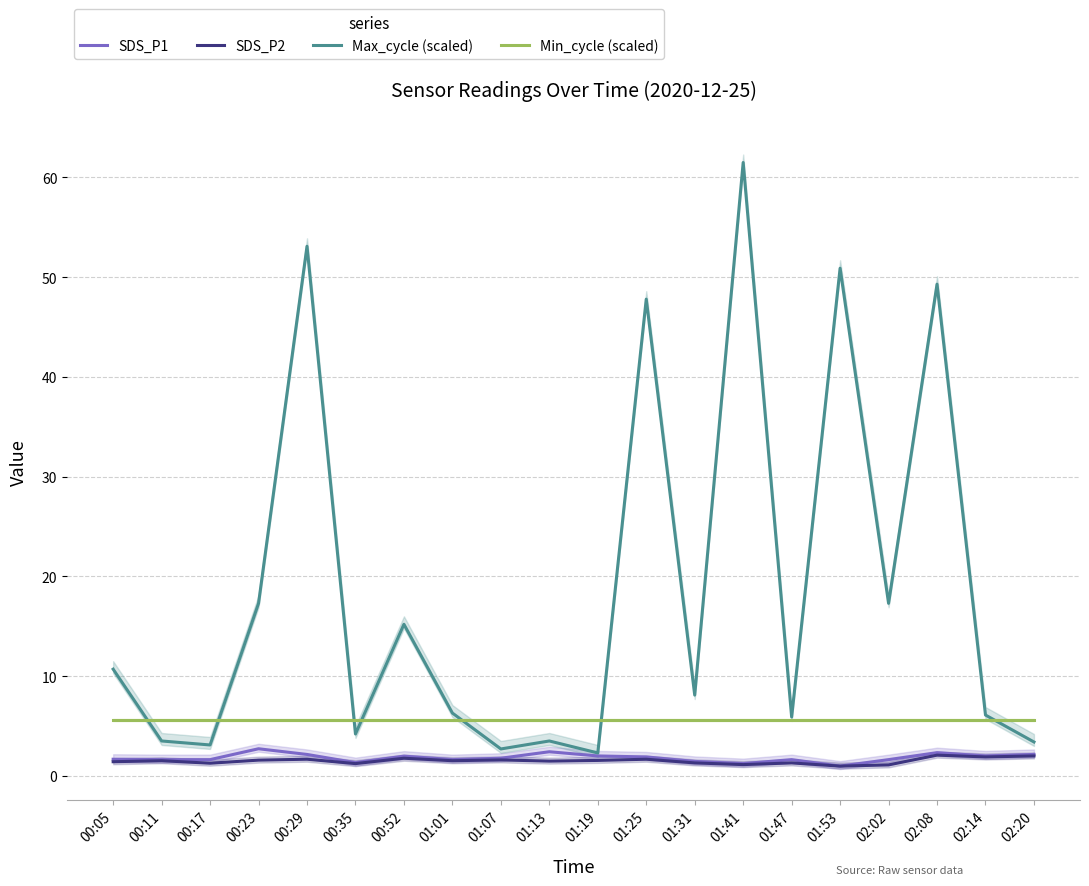

Where is Min_cycle (scaled) nearest to the value 5?

00:05